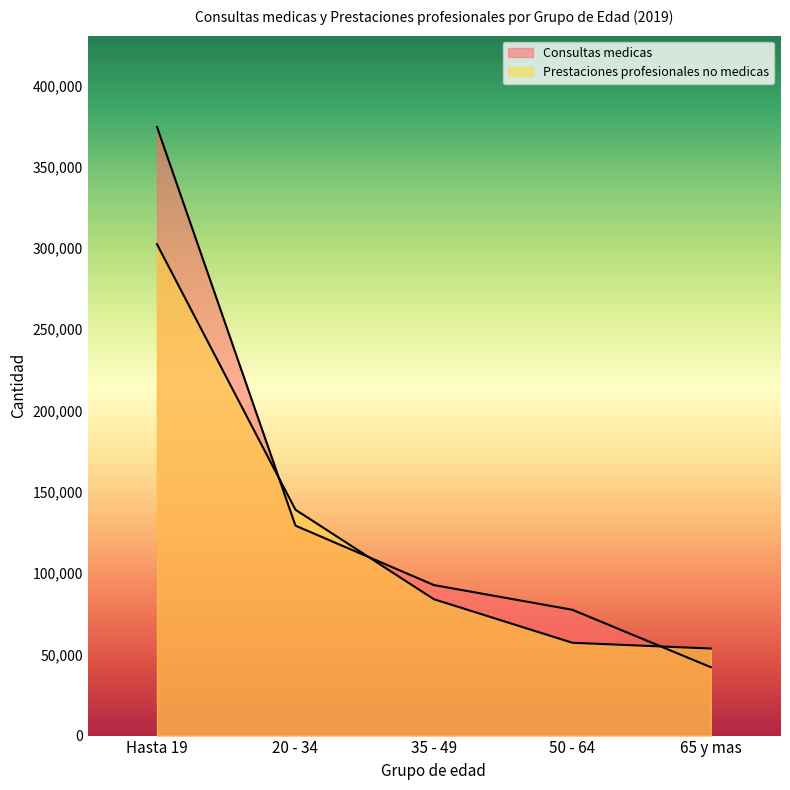

How many data points in Prestaciones profesionales no medicas are above 83911?

2